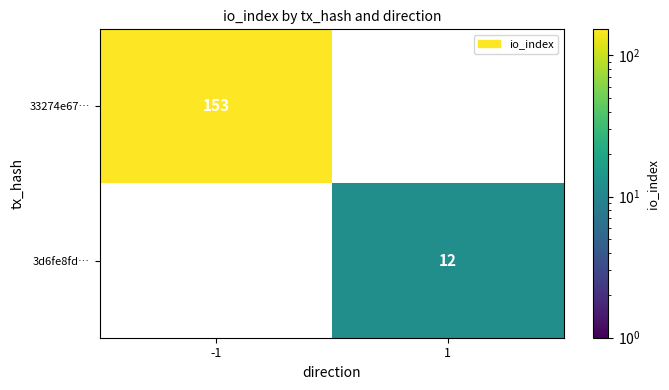

True or false: 33274e67… has a value of 153 at -1.

True